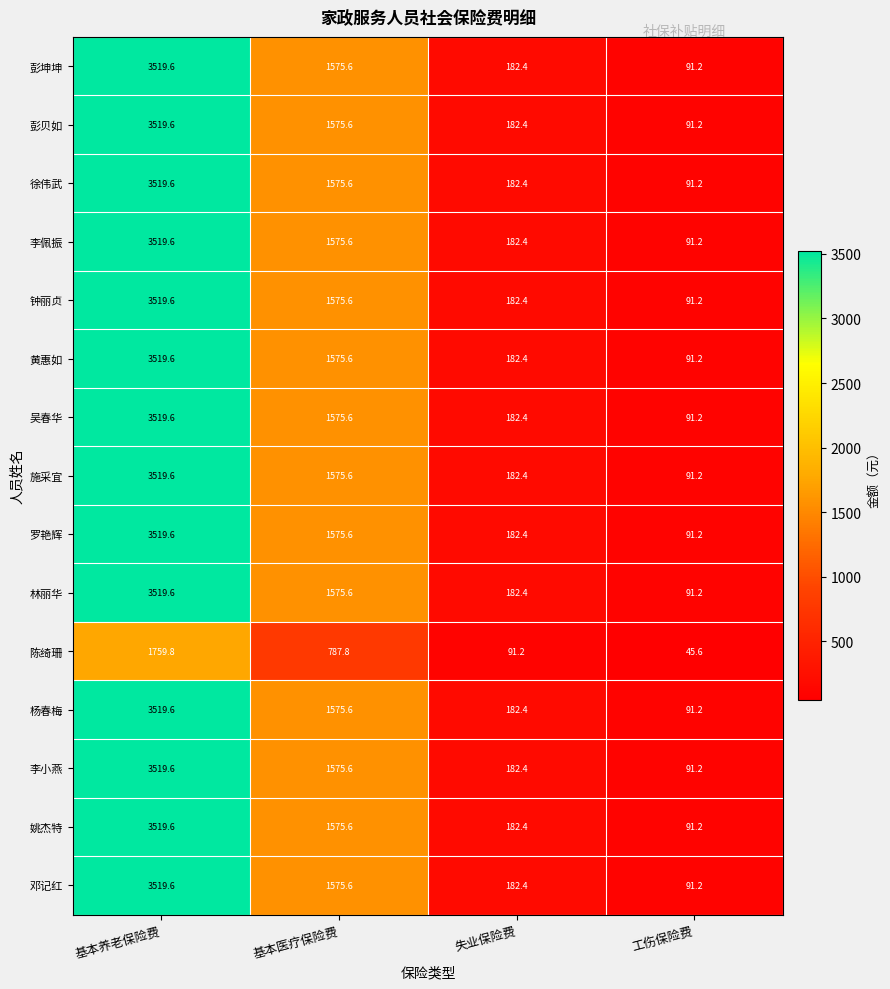

Rank the categories by 杨春梅 value from highest to lowest.

基本养老保险费, 基本医疗保险费, 失业保险费, 工伤保险费